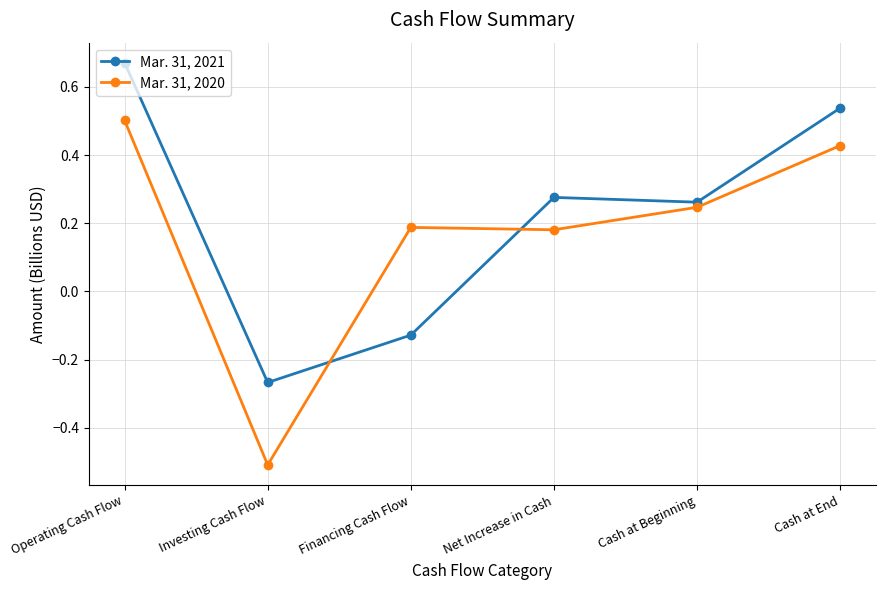

The value of Mar. 31, 2020 at Operating Cash Flow is 0.5. True or false?

True